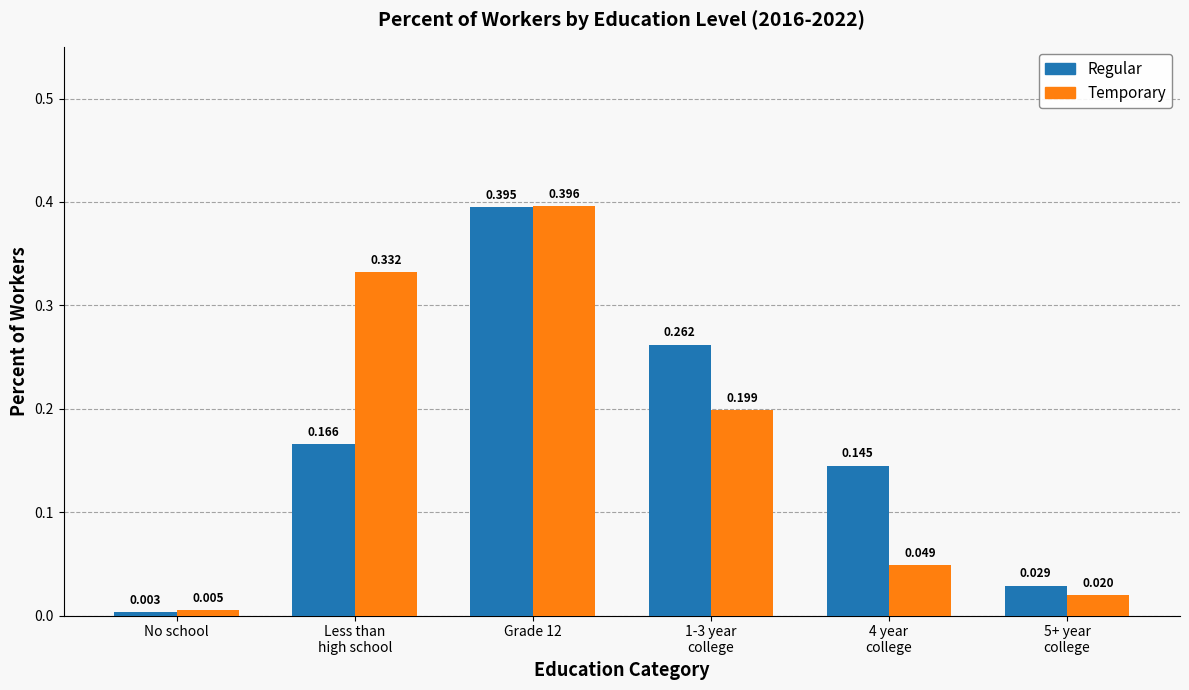

At which label does Regular reach its minimum?

No school